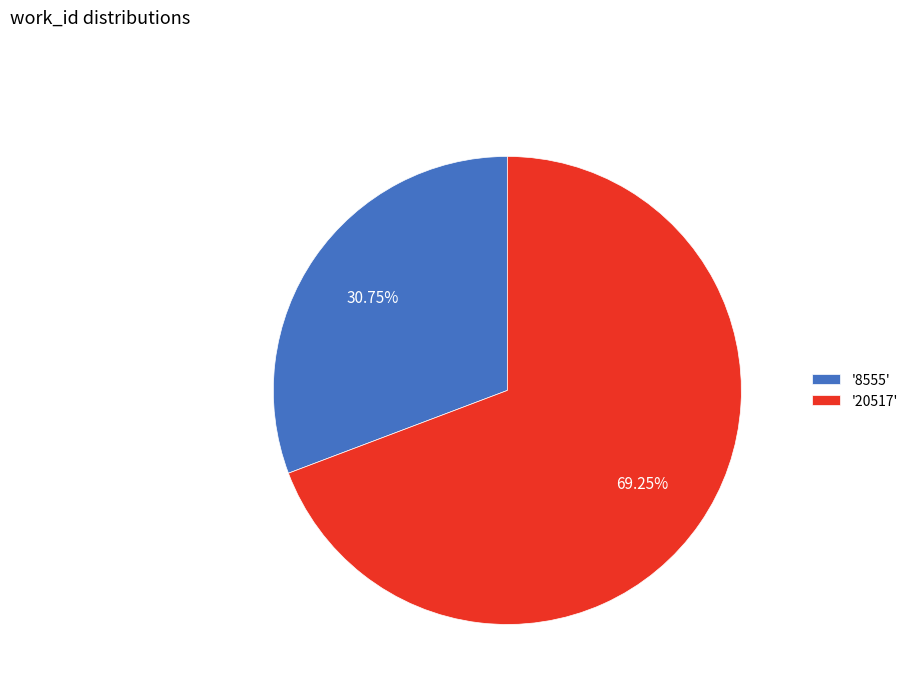

Rank the categories by value from highest to lowest.

'20517', '8555'